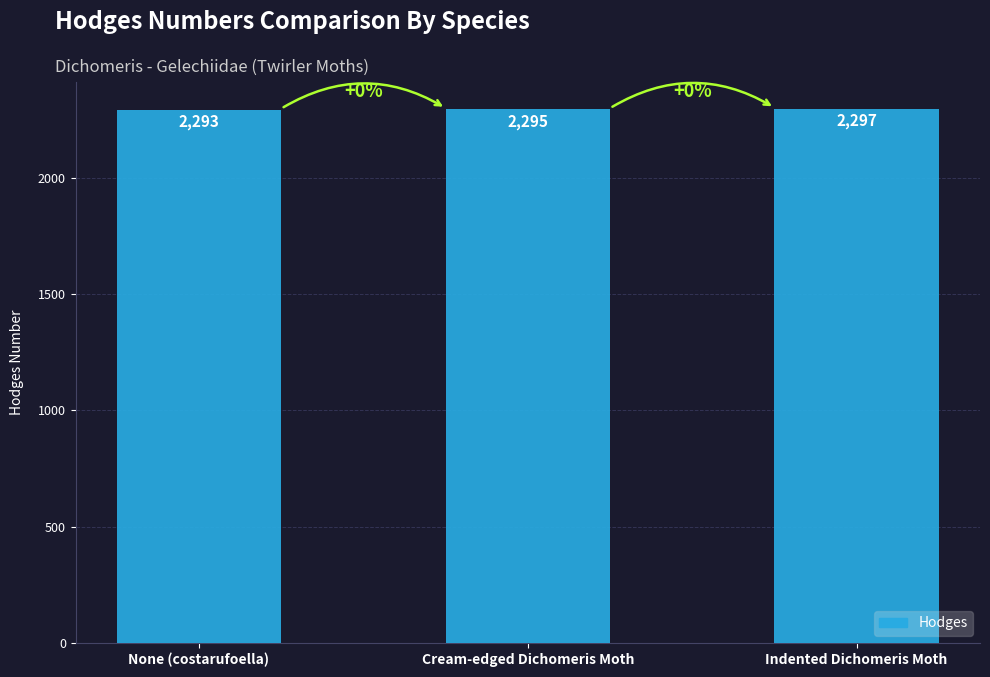

What is the sum of all values?

6885